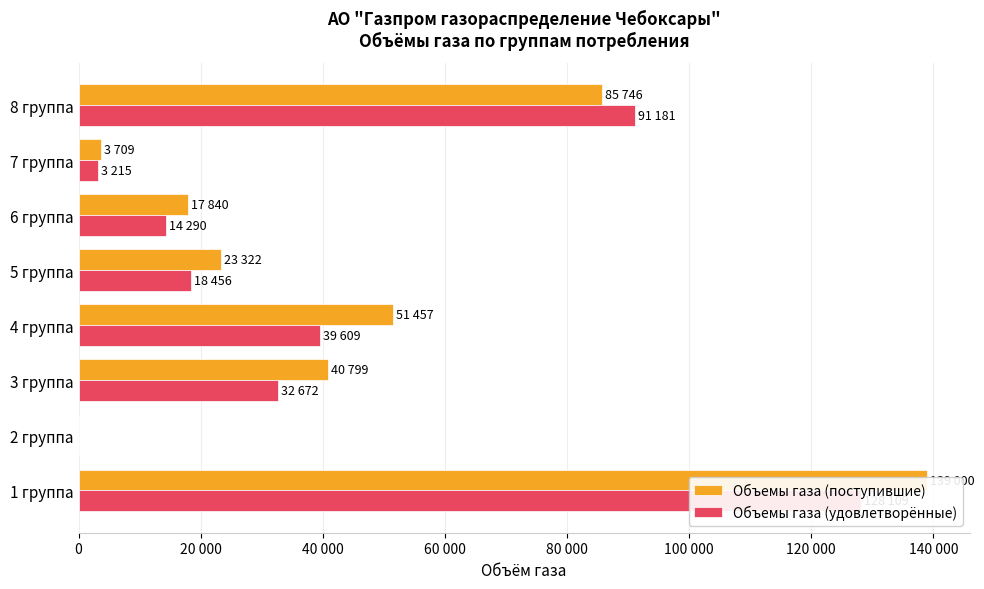

Which series has the largest total across all categories?

Объемы газа (поступившие)